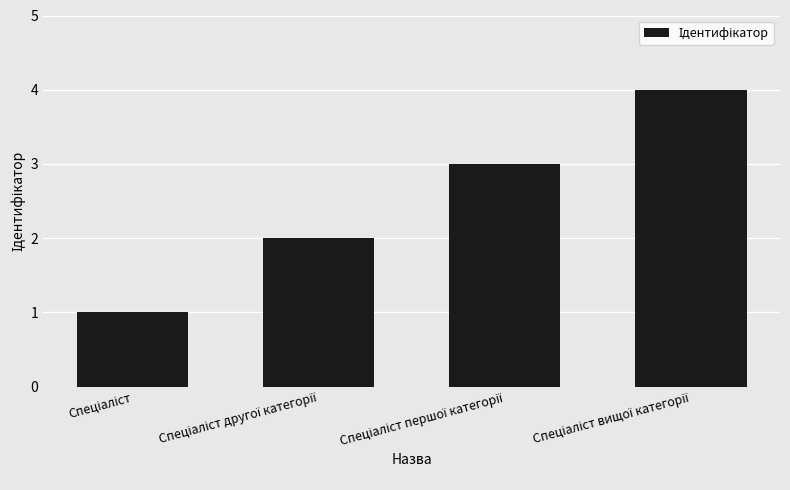

What is the sum of all values?

10